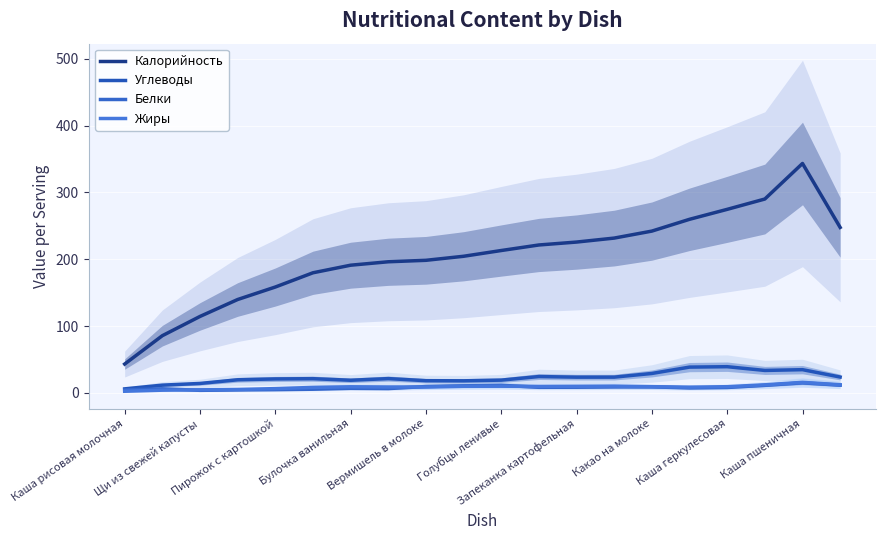

Where does the Белки series first go above 8?

Вермишель в молоке